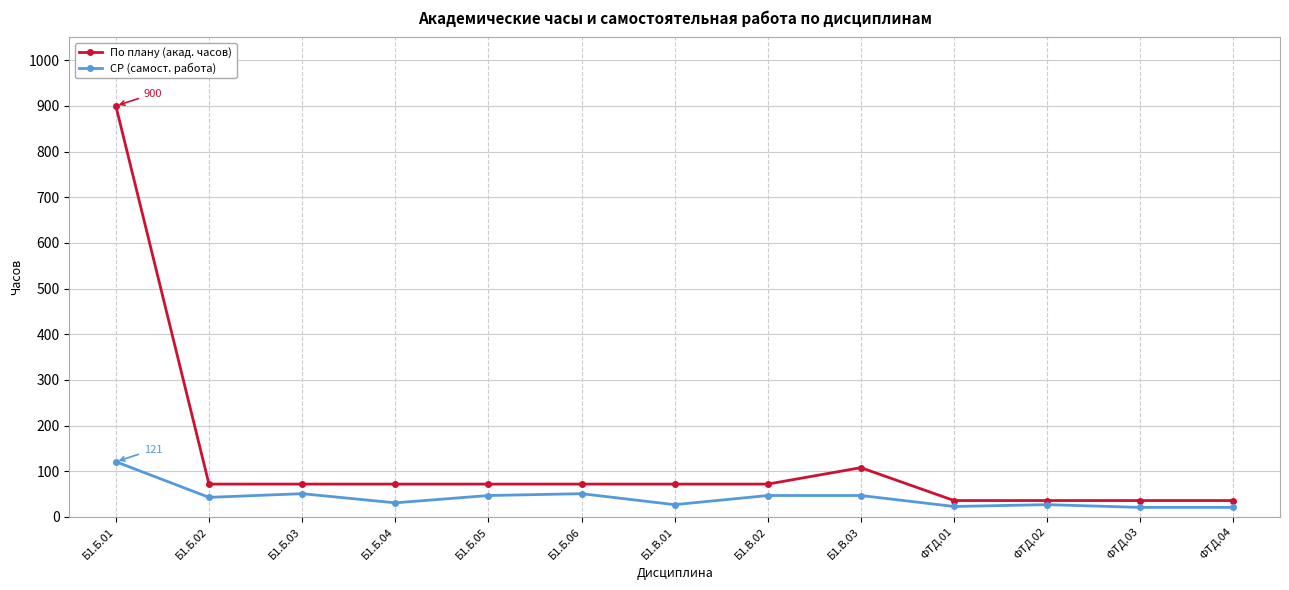

True or false: СР (самост. работа) and По плану (акад. часов) cross at least once.

False